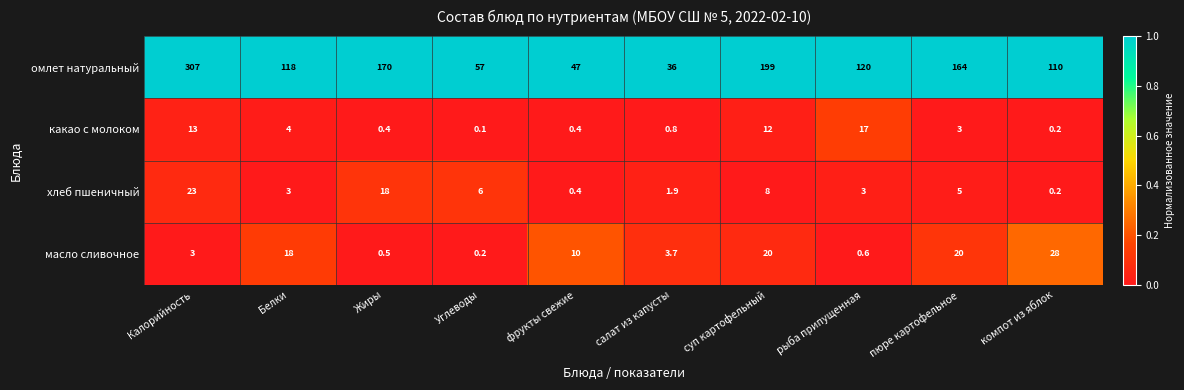

The масло сливочное series shows 0.8 at Жиры. True or false?

False